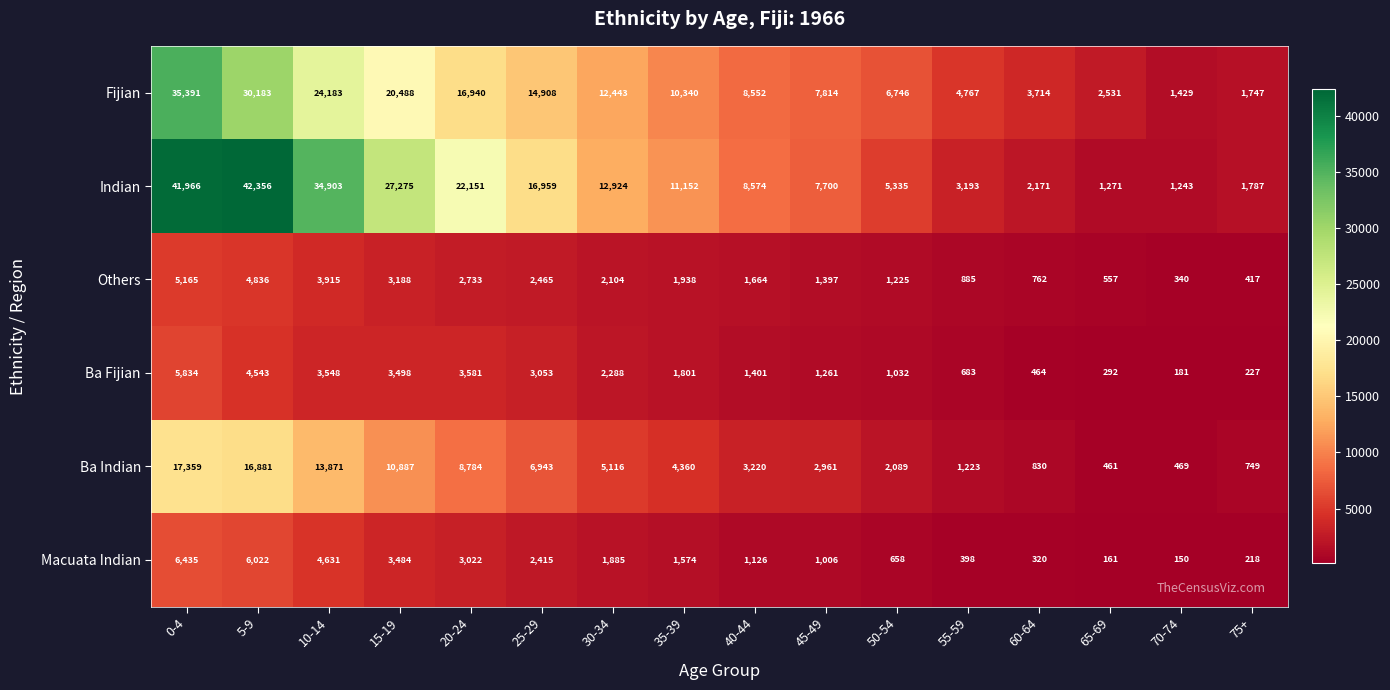

List the labels in order of Ba Fijian value, largest first.

0-4, 5-9, 20-24, 10-14, 15-19, 25-29, 30-34, 35-39, 40-44, 45-49, 50-54, 55-59, 60-64, 65-69, 75+, 70-74